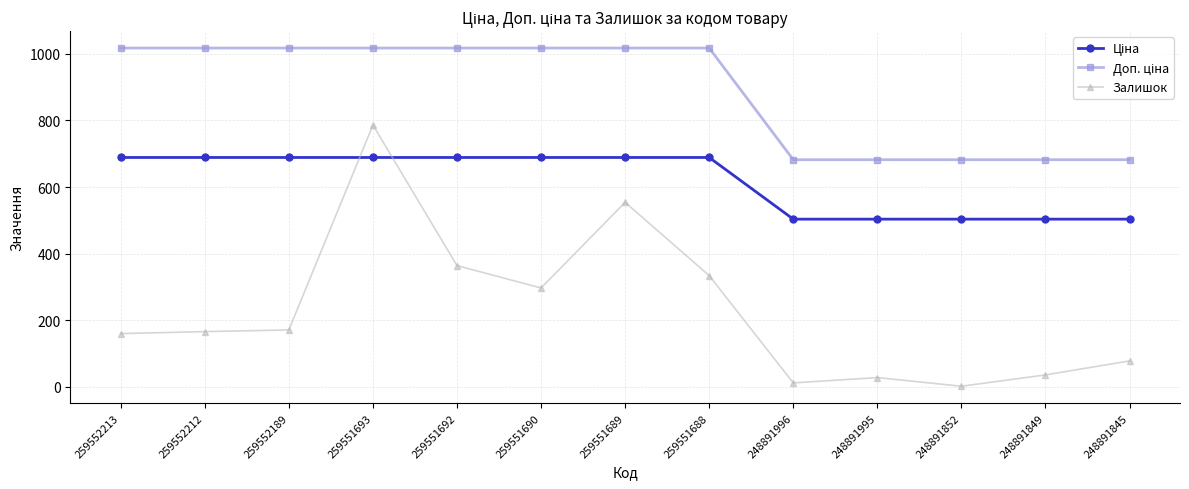

What is the greatest value displayed?

1017.2